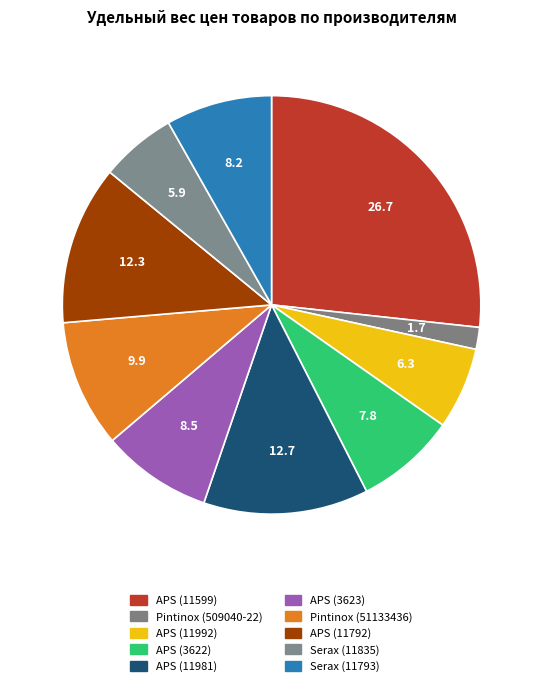

How many segments does this pie chart have?

10